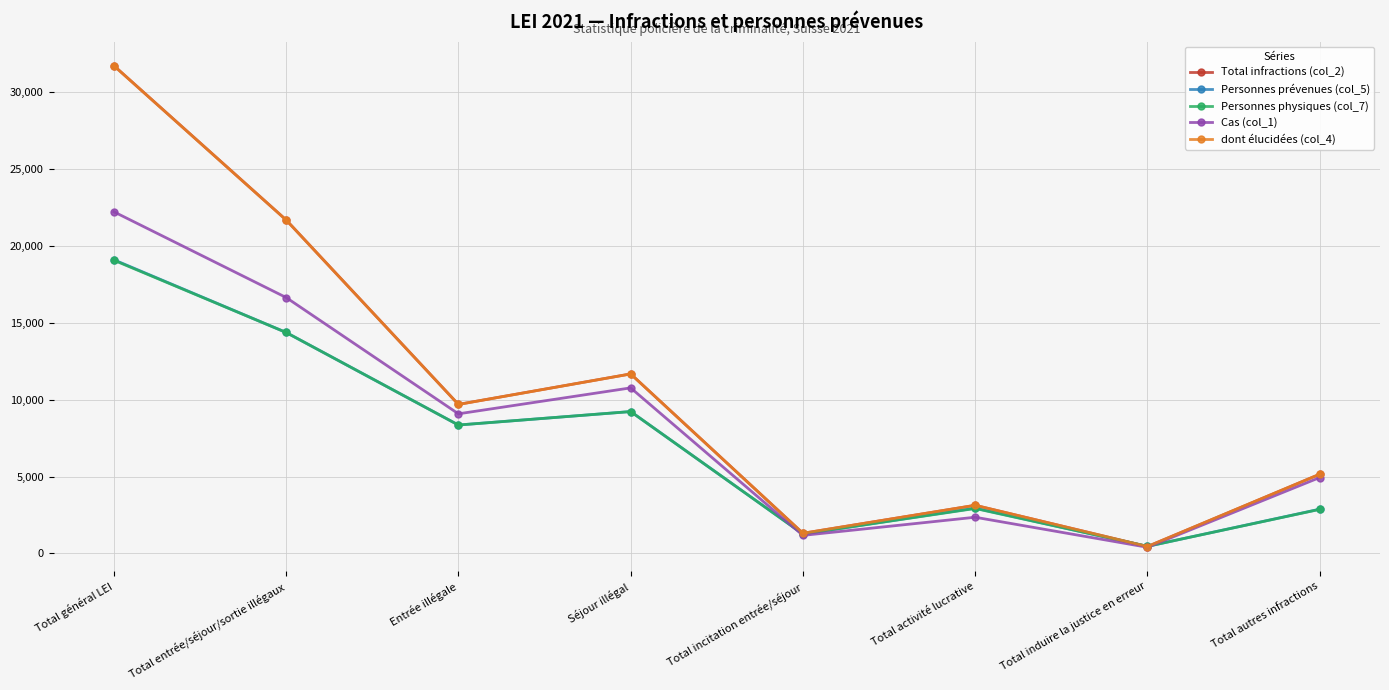

Does the chart have visible grid lines?

Yes